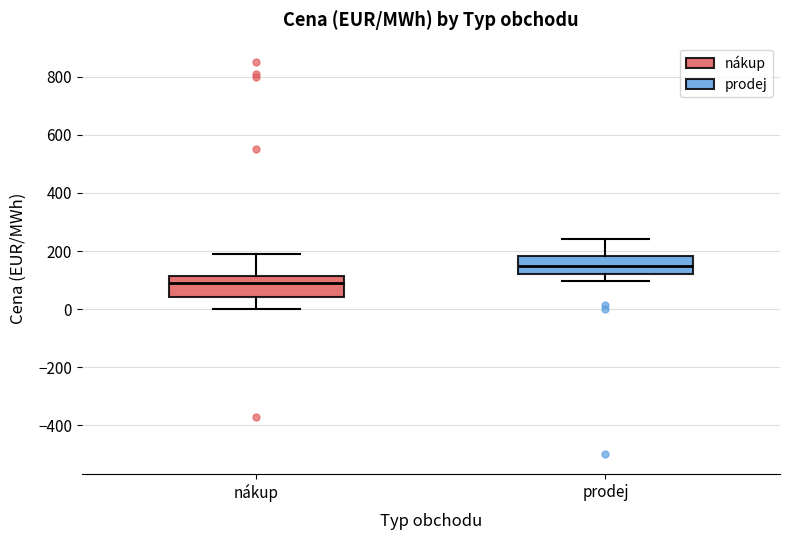

Reading left to right, transcribe this box plot: for each box, give where its median line is, the range the box spans, and where its two whiskers end, as read against the y-axis. The values are not printed on the chart, so give them approximately, as read against the axis.

nákup: median 80, box 40 to 120, whiskers 0 to 200
prodej: median 160, box 120 to 180, whiskers 100 to 240